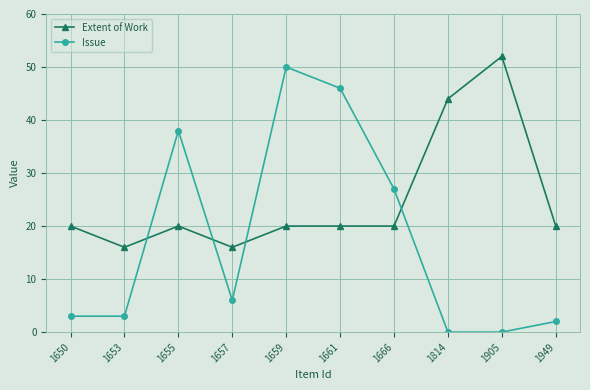

Rank the series by their maximum value, from lowest to highest.

Issue, Extent of Work